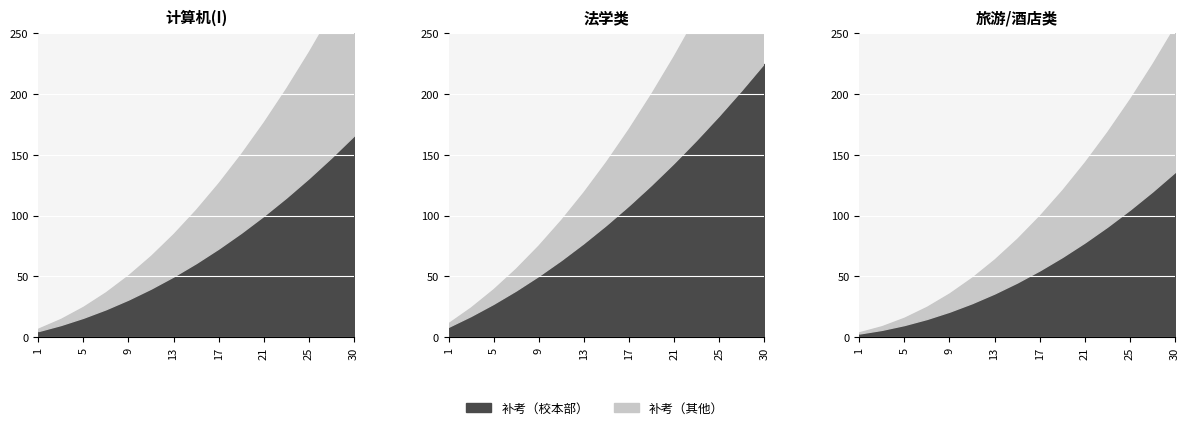

True or false: 补考（校本部） and 补考（其他） intersect in this chart.

False